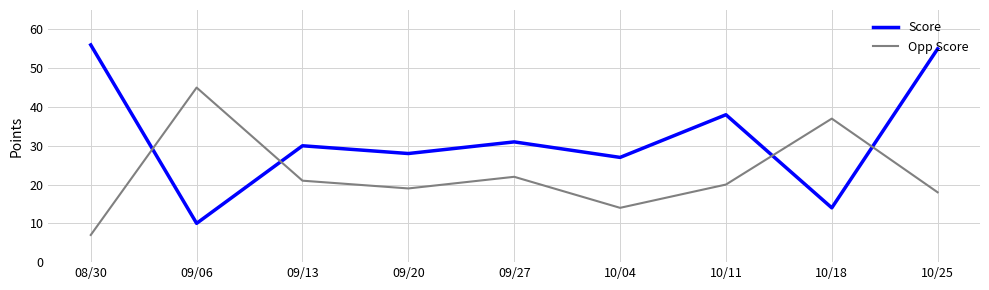

At which category is the sum across all series the highest?

10/25